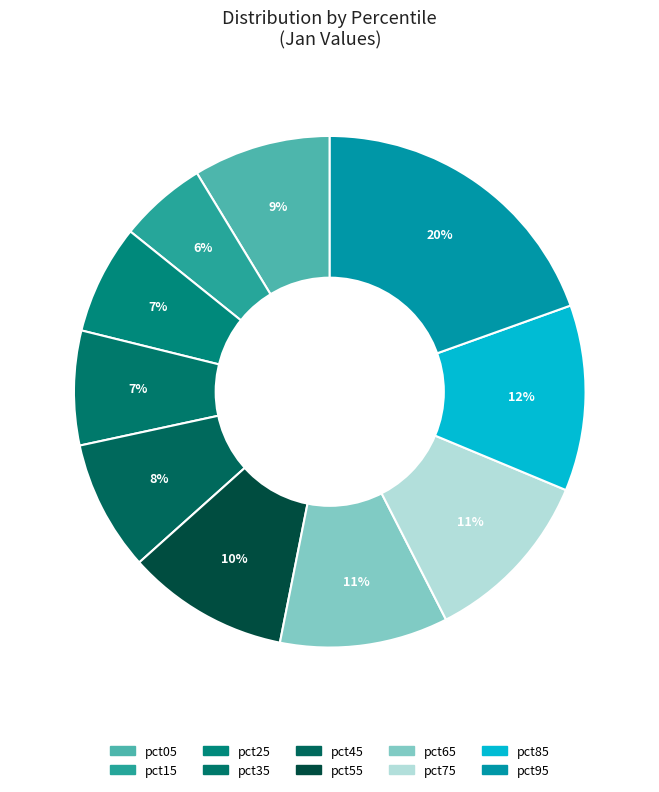

Rank the categories by value from highest to lowest.

pct95, pct85, pct75, pct65, pct55, pct05, pct45, pct35, pct25, pct15